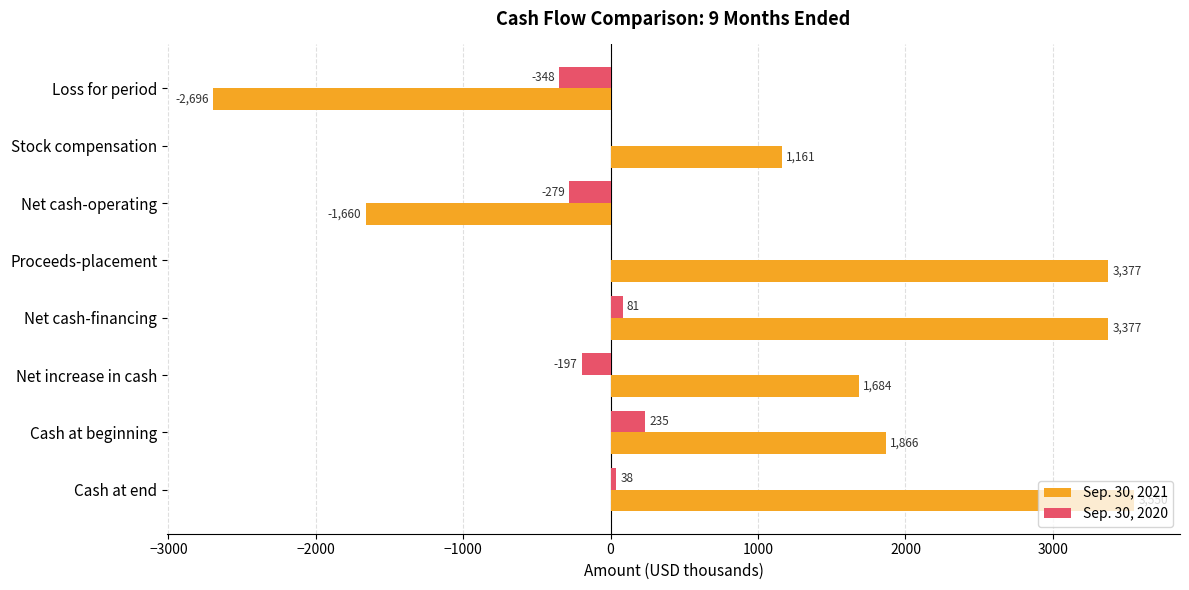

At which label does Sep. 30, 2020 reach its peak?

Cash at beginning